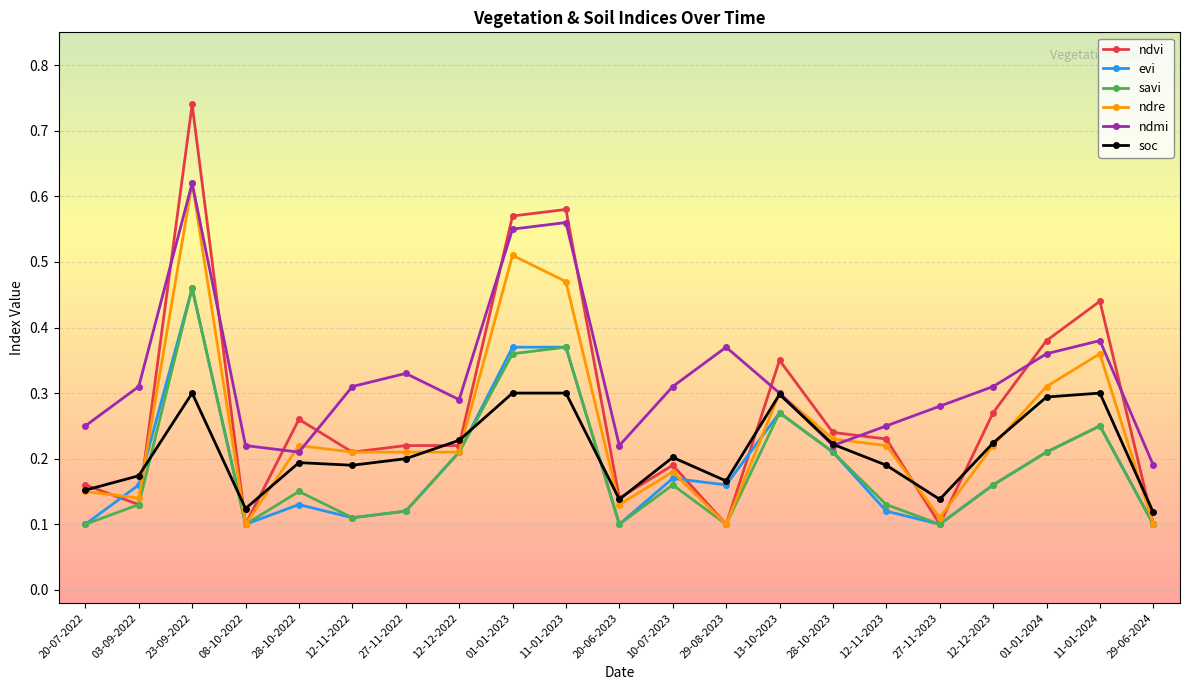

Count the number of data series in this chart.

6